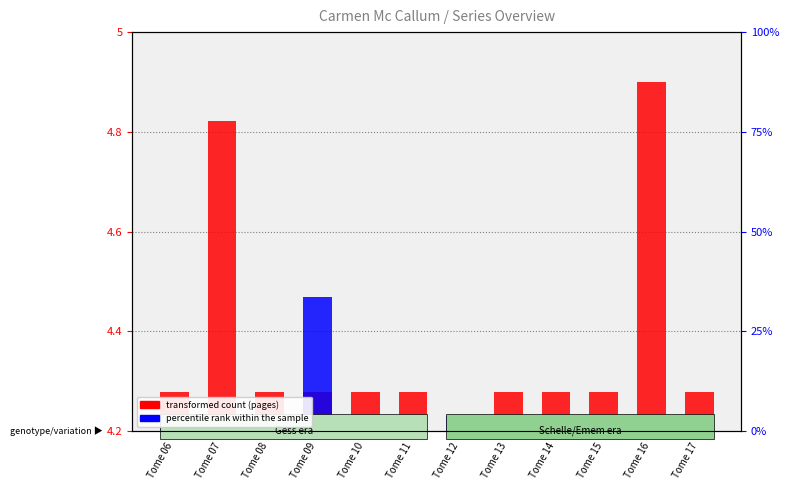

Rank the categories by transformed count value from highest to lowest.

Tome 16, Tome 07, Tome 06, Tome 08, Tome 09, Tome 10, Tome 11, Tome 13, Tome 14, Tome 15, Tome 17, Tome 12